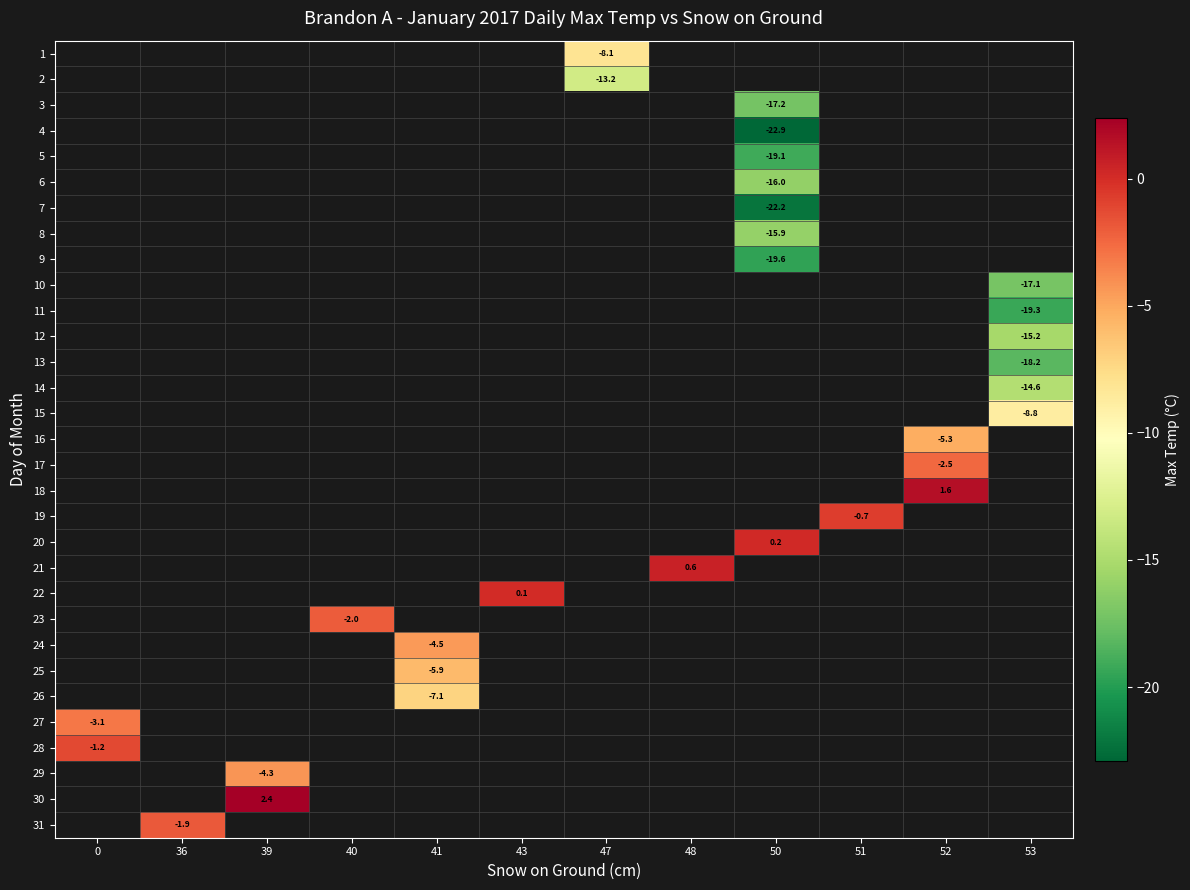

The row_29 series shows 2.4 at 39. True or false?

True